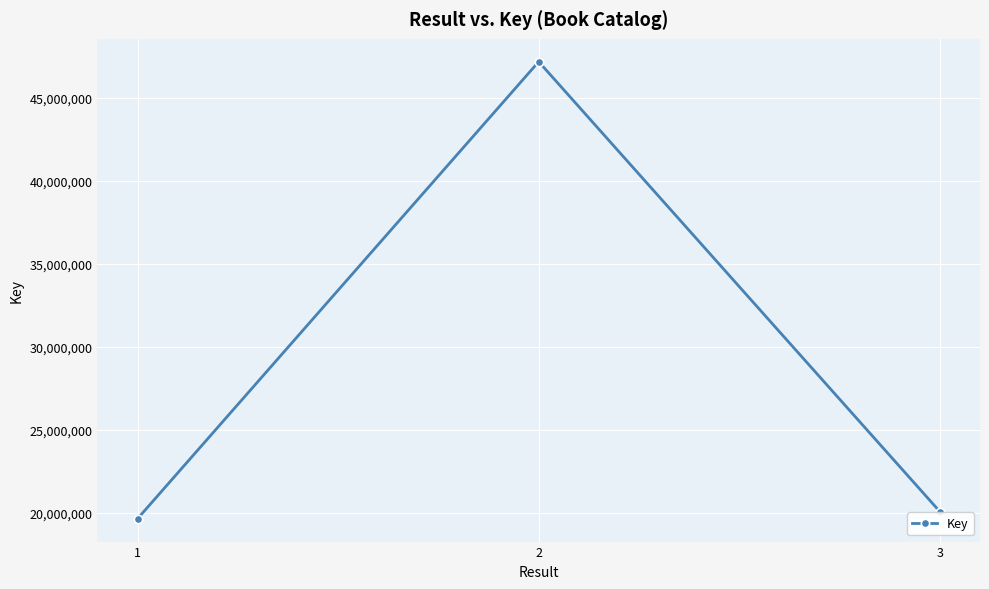

Is this an area chart (filled region under the line)?

No